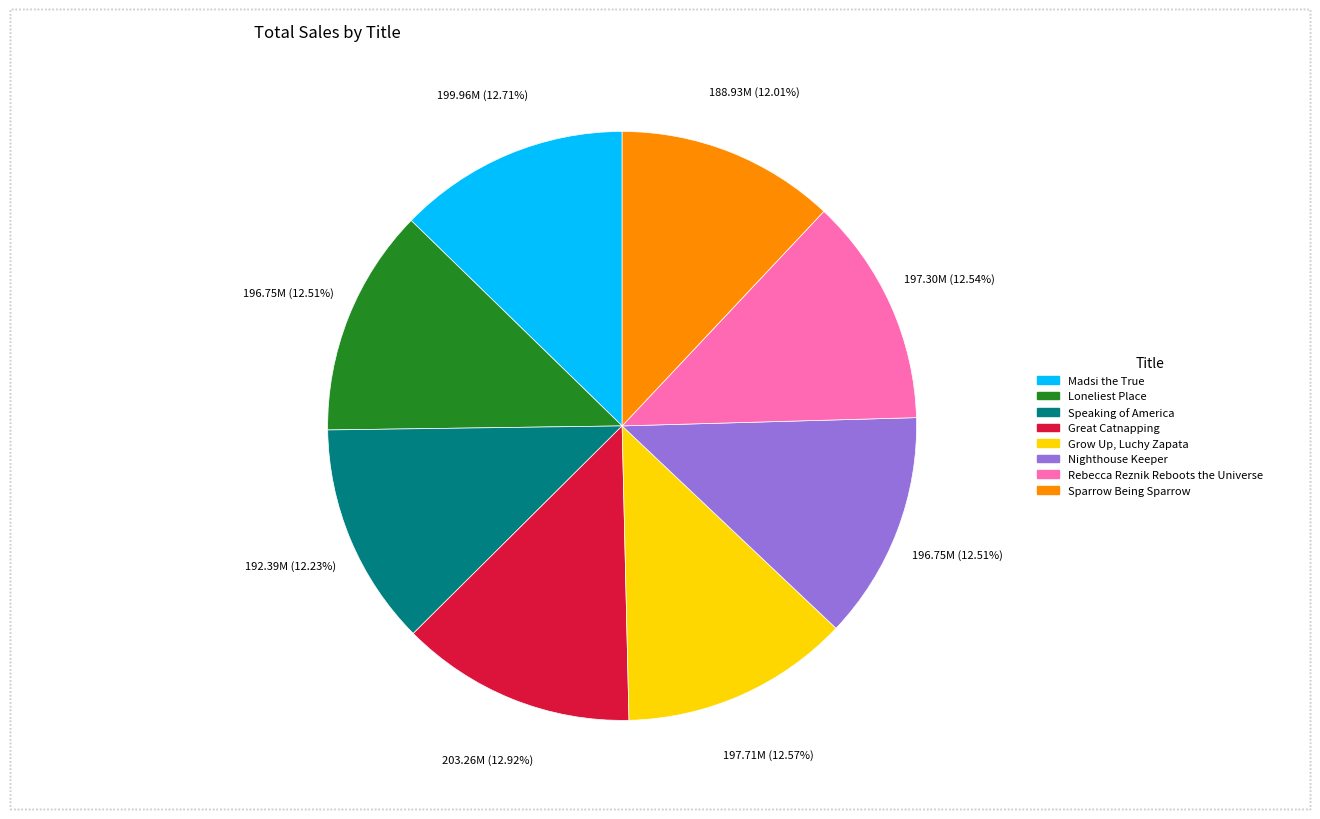

To the nearest percent, what is the difference between the largest and smallest slice percentages?

1%